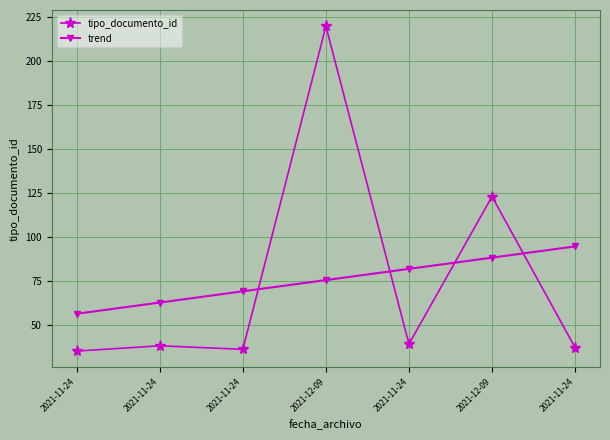

Is this an area chart (filled region under the line)?

No